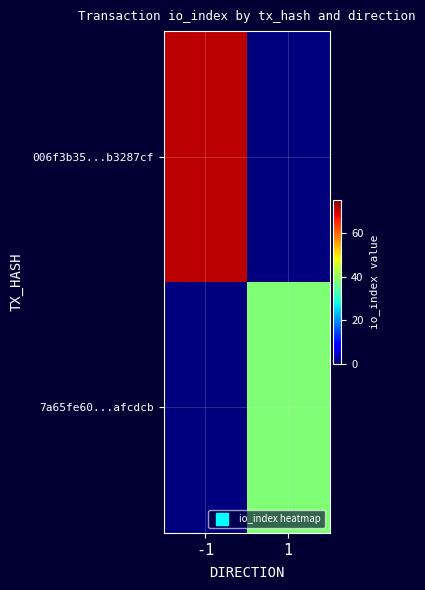

Reading left to right, extract all data points from this chart.

006f3b35...b3287cf: -1=71	1=0
7a65fe60...afcdcb: -1=0	1=38